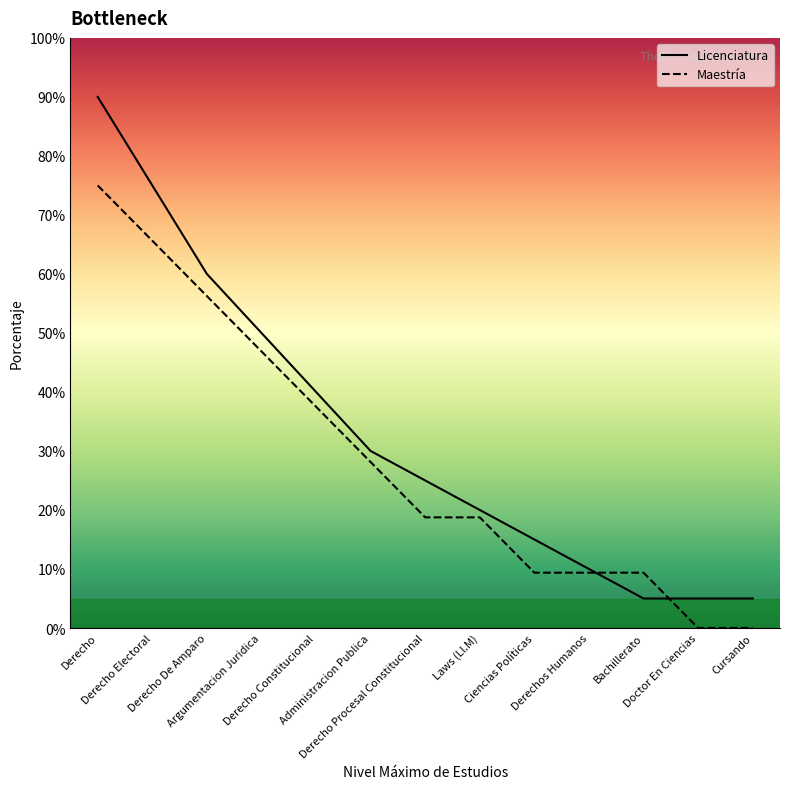

Is this an area chart (filled region under the line)?

No